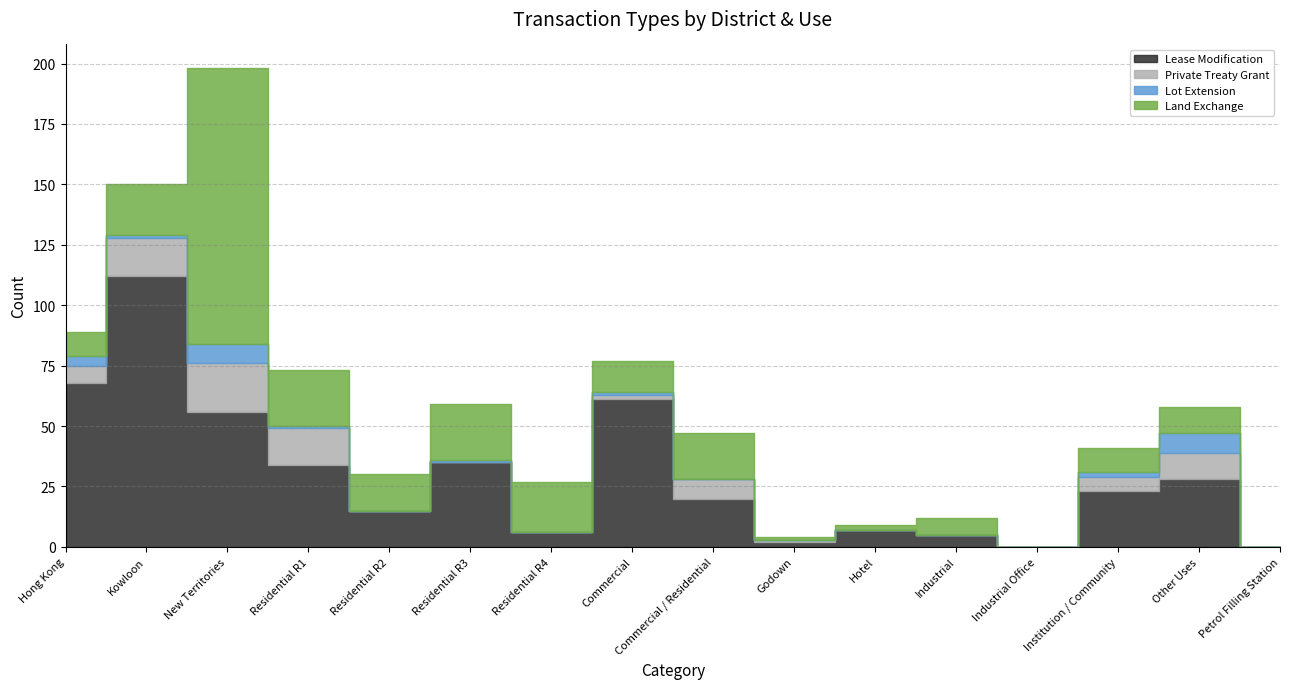

Rank the series at Residential R1 from highest to lowest value.

Lease Modification, Land Exchange, Private Treaty Grant, Lot Extension